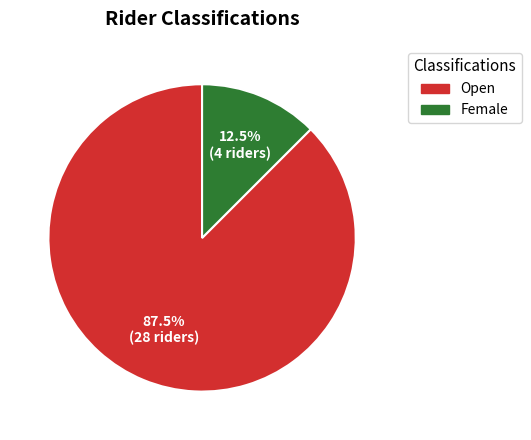

Is there any slice that represents more than half of the pie?

Yes